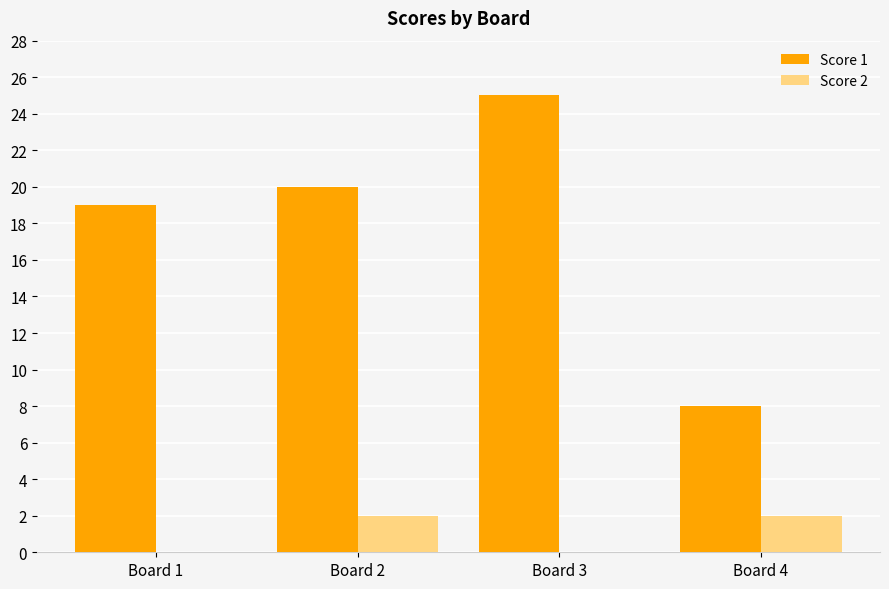

What value does the Score 1 series have at Board 3?

25